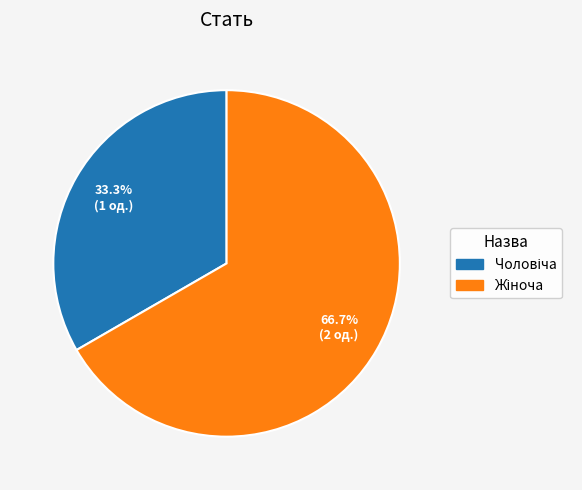

To the nearest percent, what percentage of the pie is Жіноча?

67%